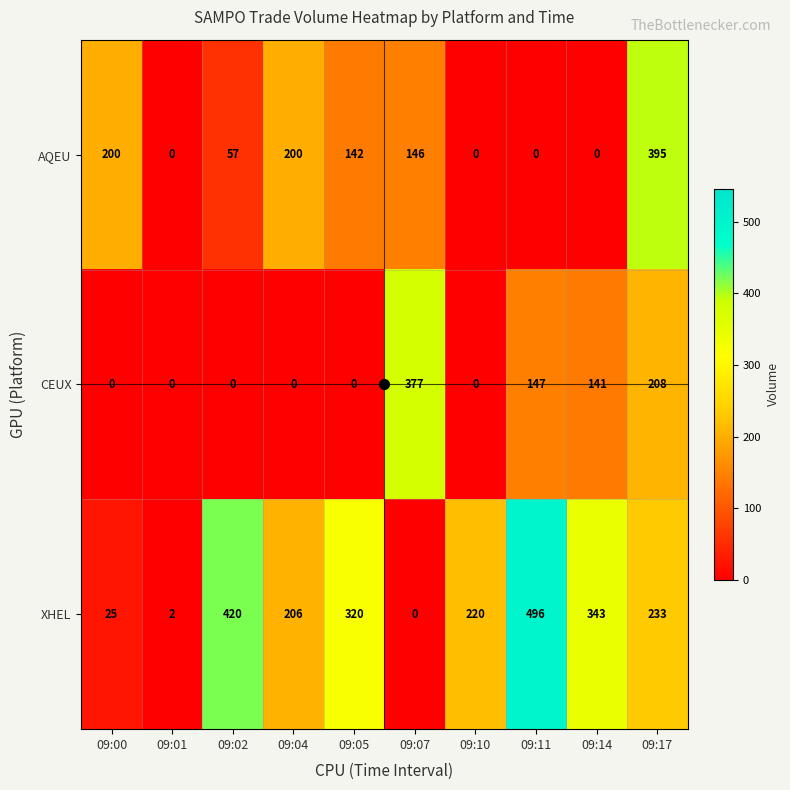

What is the difference between the second highest and minimum values in the CEUX series?

208